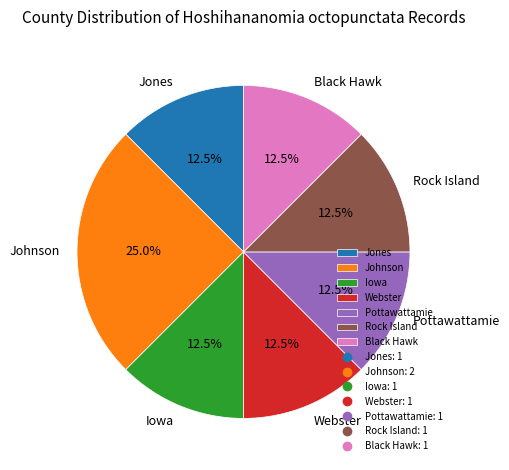

Between Johnson and Rock Island, which is larger?

Johnson